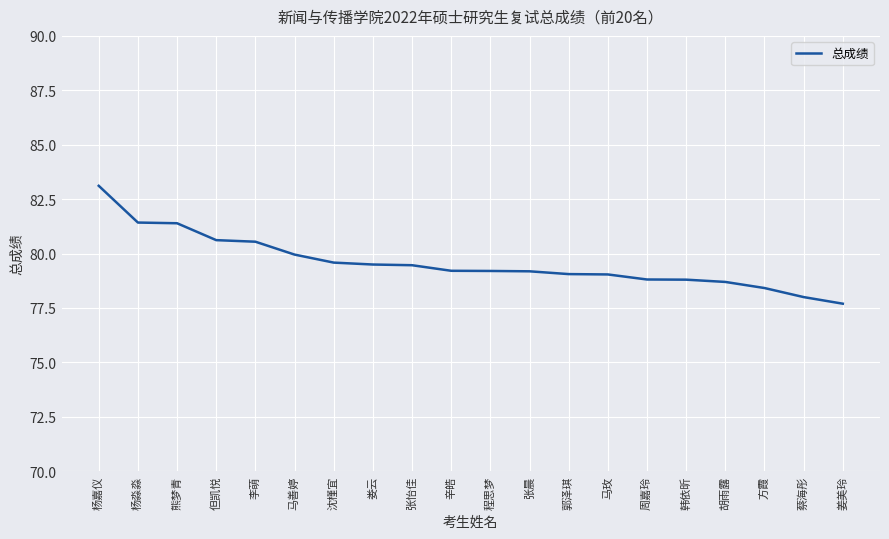

What is the change in value from 李萌 to 蔡海彤?

-2.5